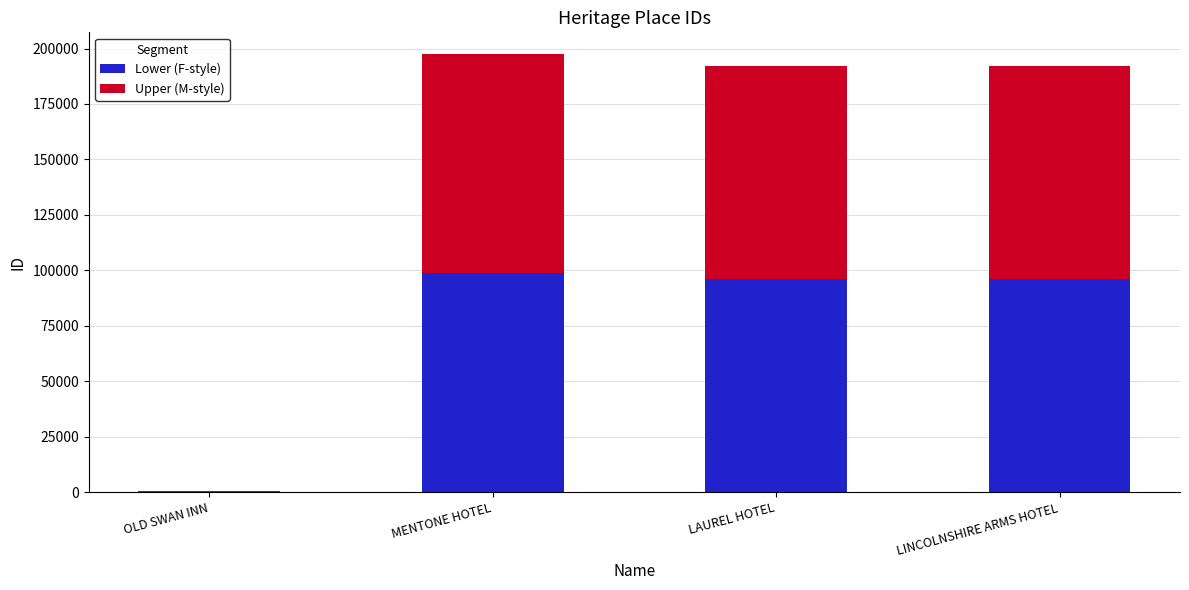

The value of Lower (F-style) at MENTONE HOTEL is 140811.4. True or false?

False